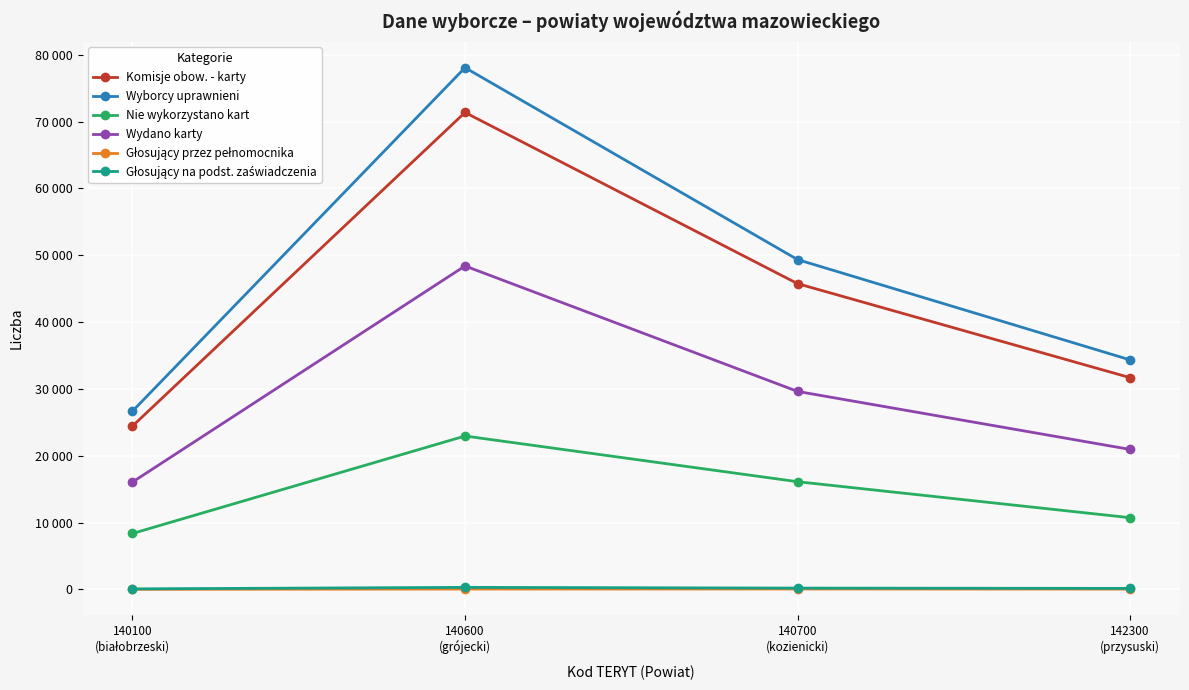

What is the label of the 2nd point from the left?

140600
(grójecki)